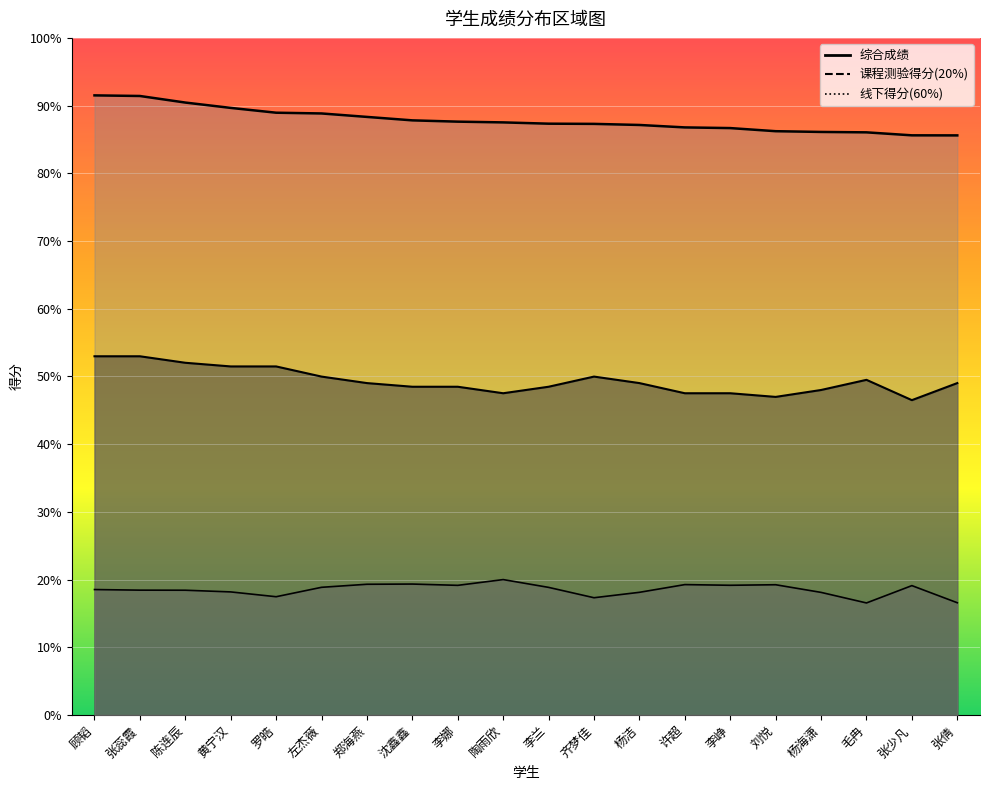

At 左杰薇, list the series in order from largest to smallest.

综合成绩, 线下得分(60%), 课程测验得分(20%)